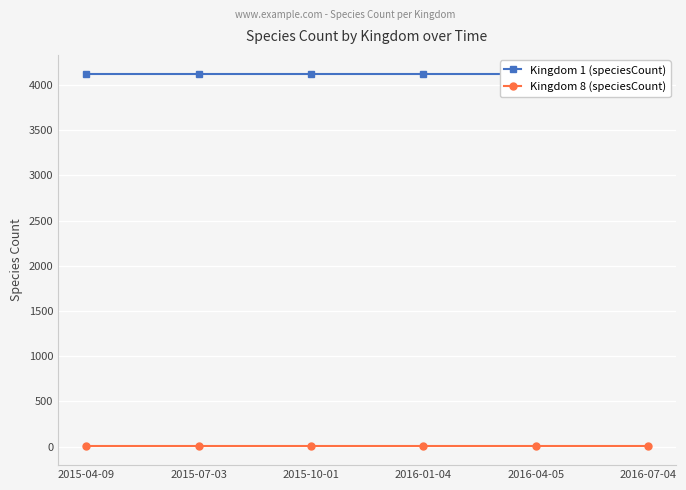

Which label corresponds to the largest value in the chart?

2015-04-09